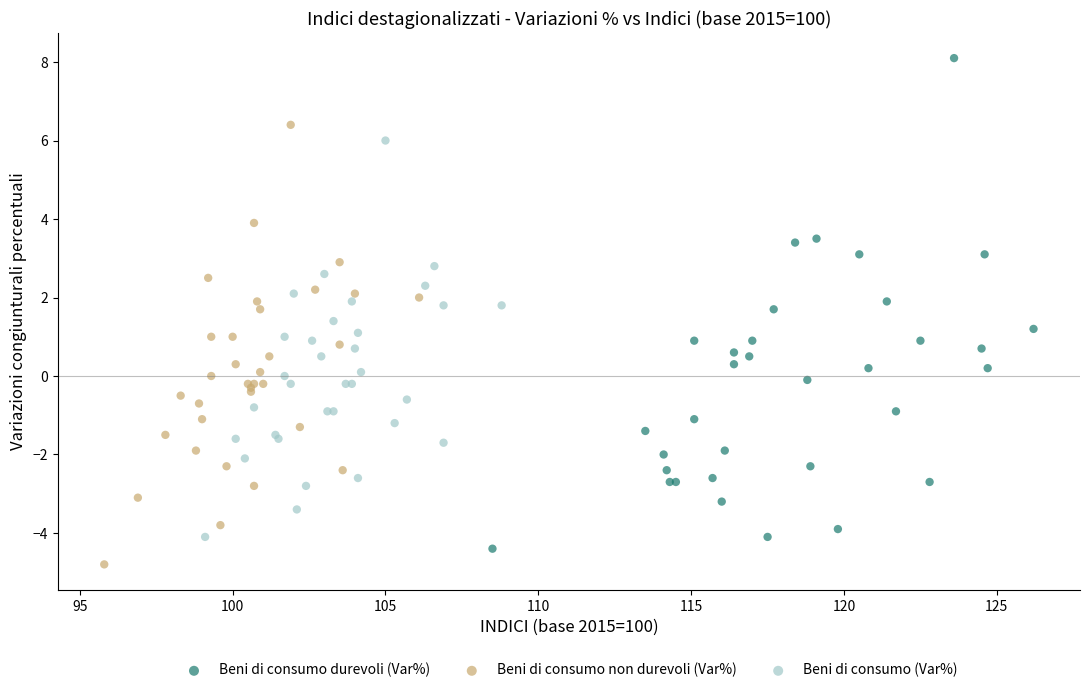

Which series has the largest Y range (max minus min)?

Beni di consumo durevoli (Var%)